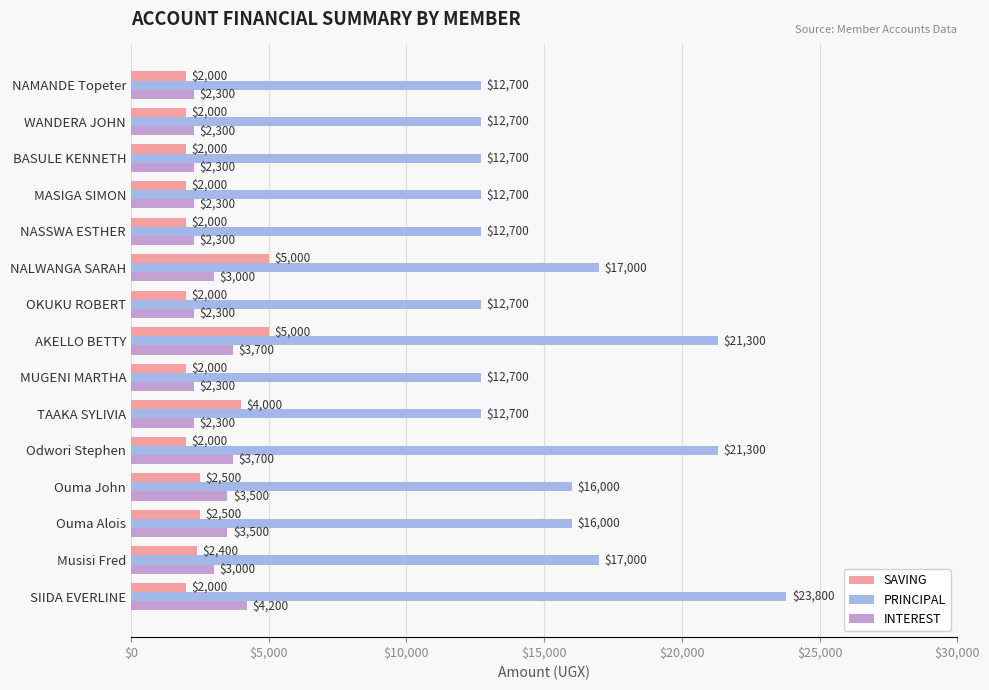

How many categories are shown in the chart?

15